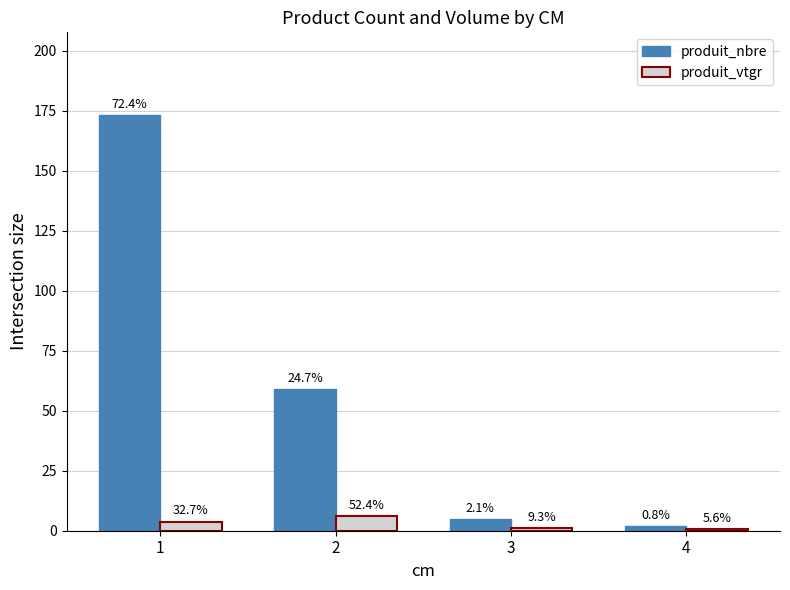

What are all the series names shown in the legend?

produit_nbre, produit_vtgr